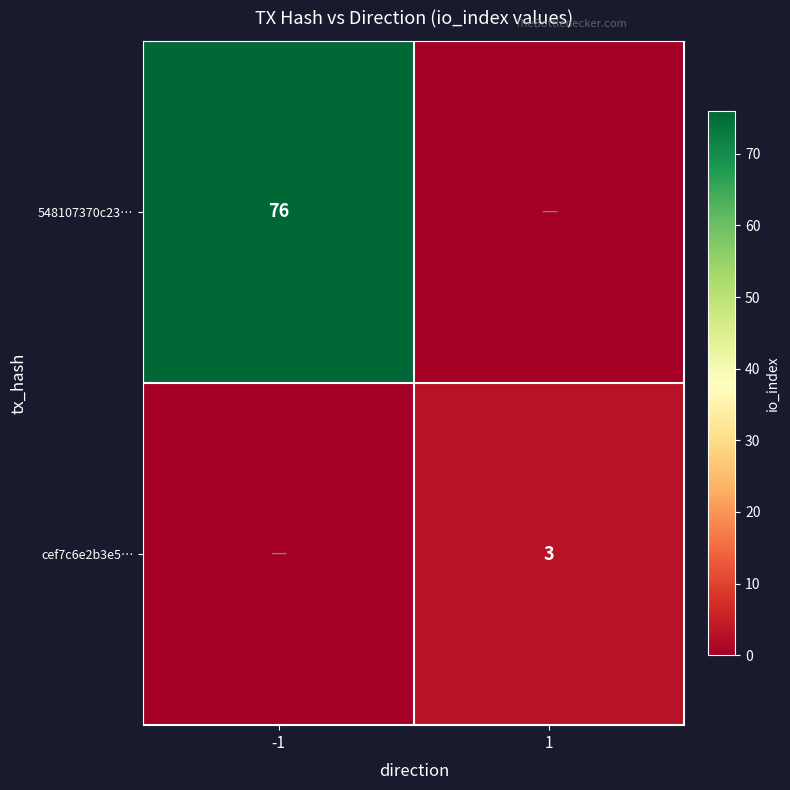

True or false: cef7c6e2b3e5… has a value of 3 at 1.

True